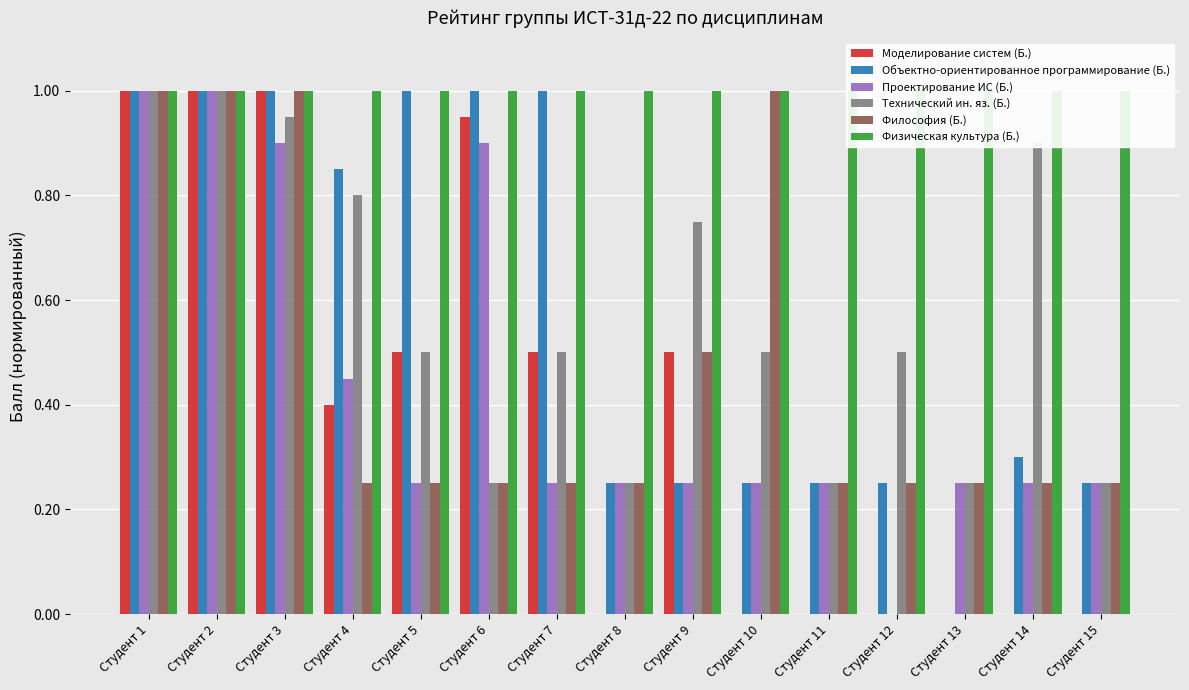

Which series has the largest total across all categories?

Физическая культура (Б.)